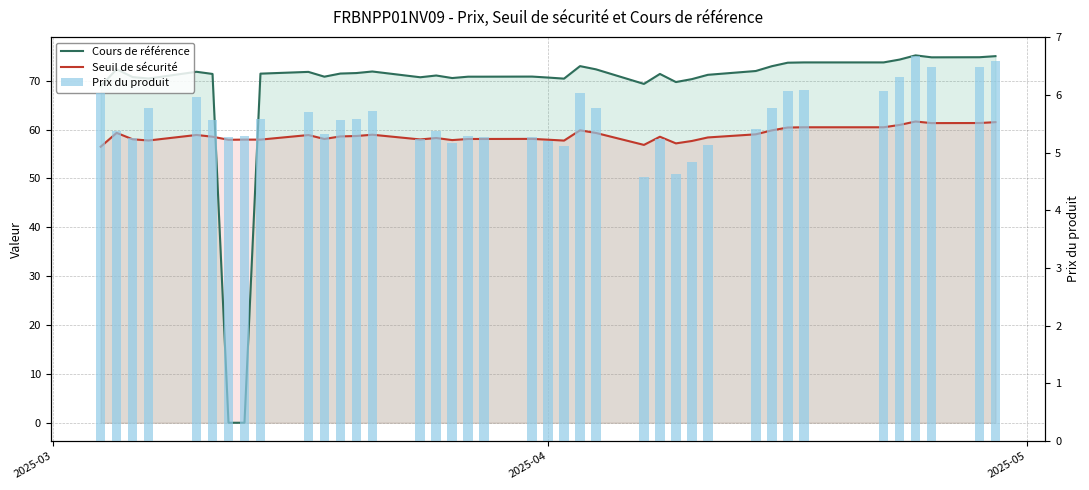

How many groups of bars are there?

39